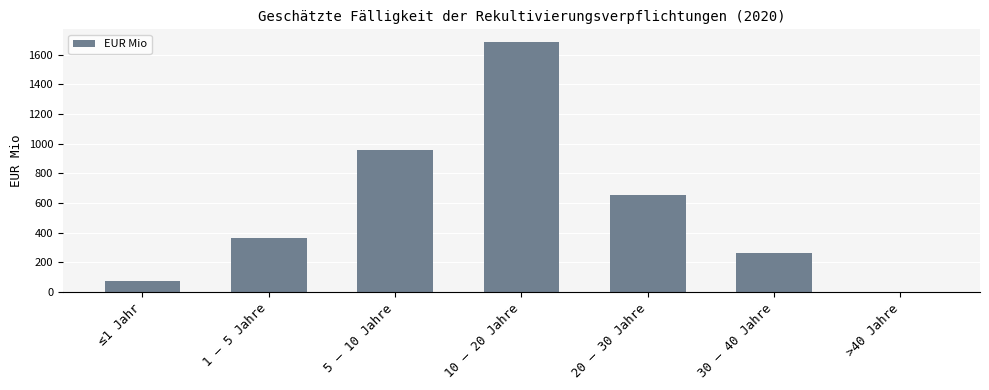

Count the number of categories in the chart.

7